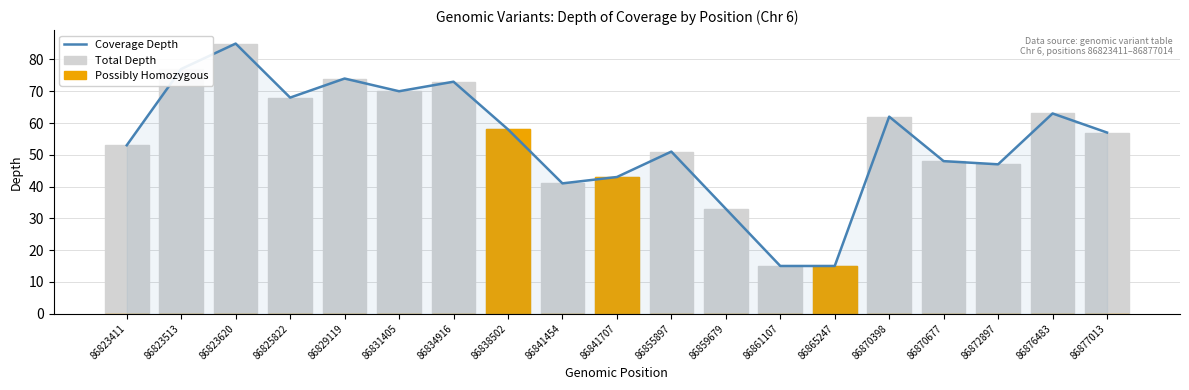

What is the average value of the Possibly Homozygous series?

6